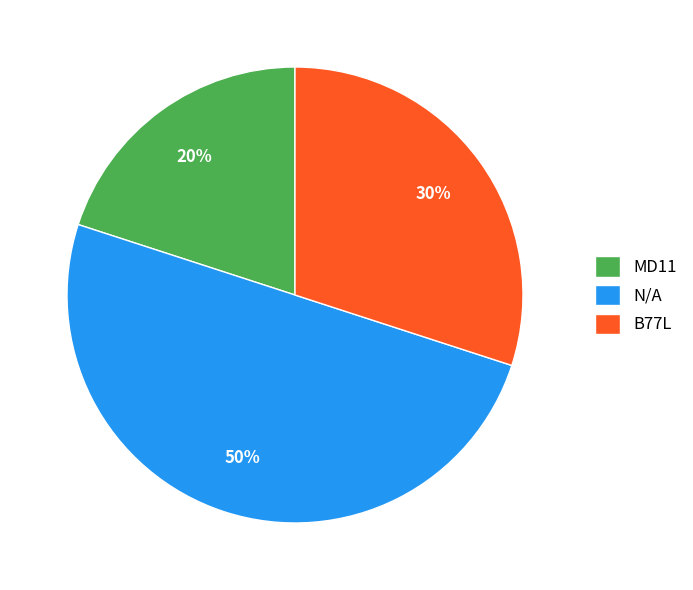

Which category has the smallest portion of the pie?

MD11